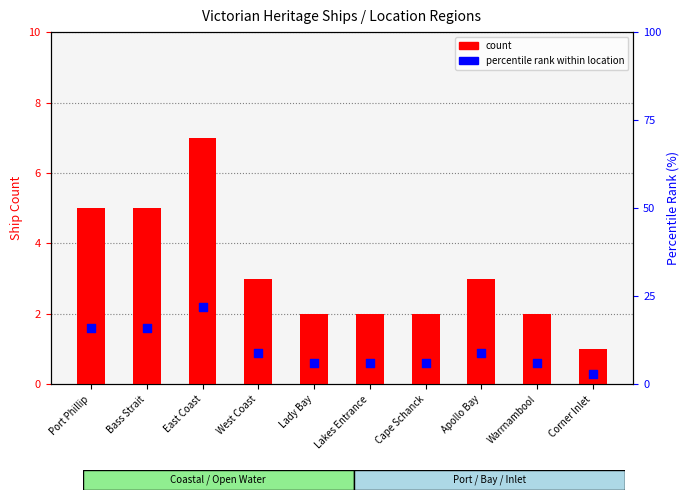

Which series has the largest Y range (max minus min)?

percentile rank within location